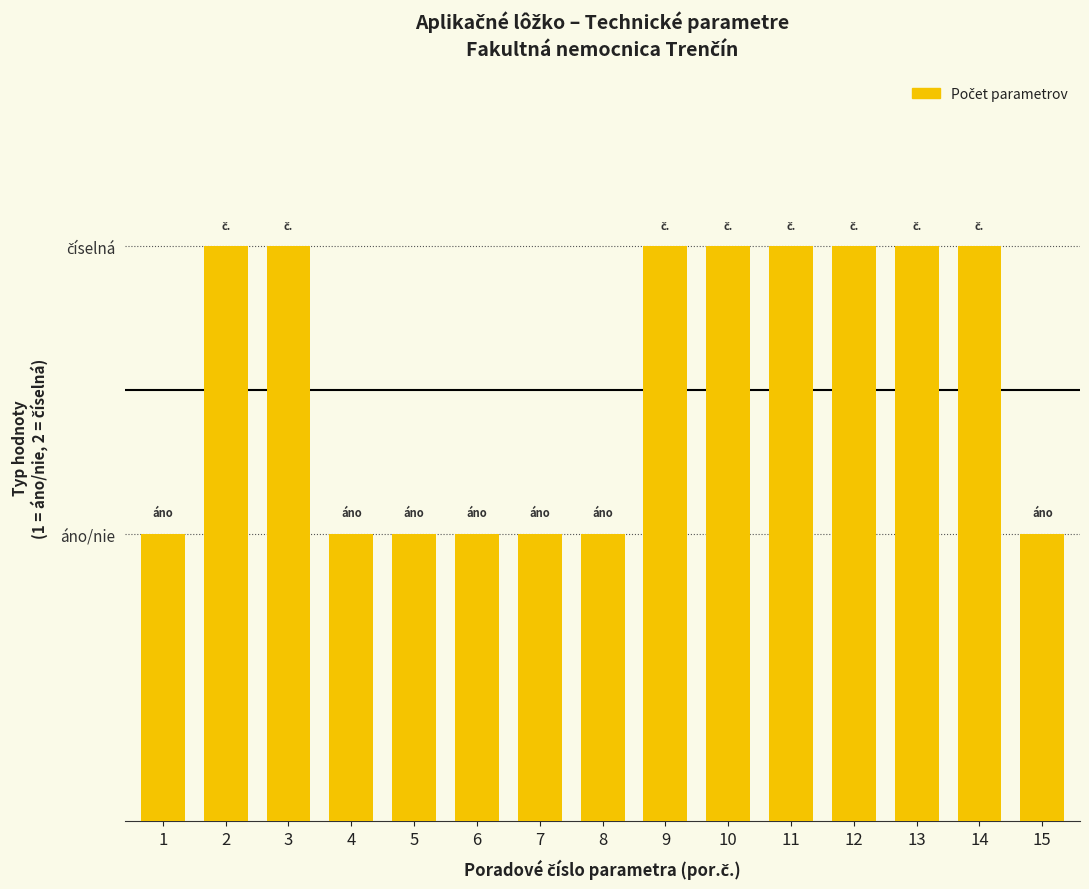

What is the value of the 15th bar from the left?

1